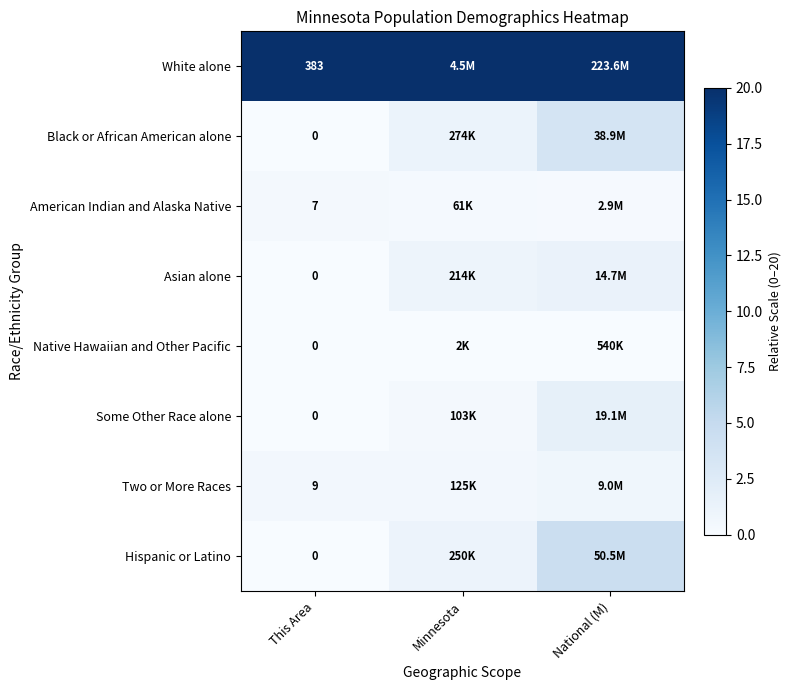

Is the value of American Indian and Alaska Native at This Area greater than the value of Some Other Race alone at This Area?

Yes